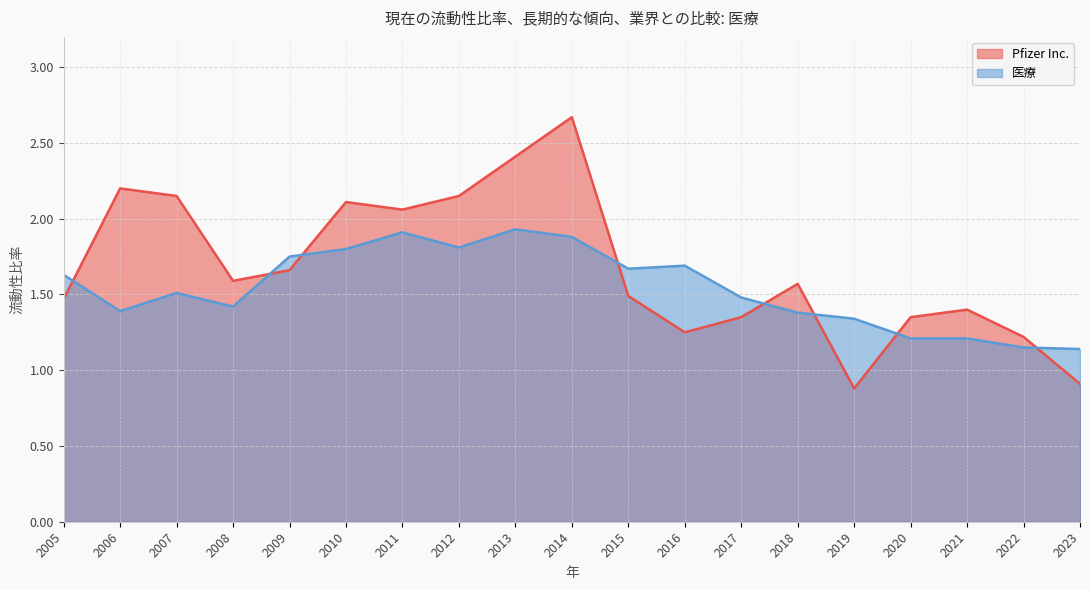

At 2006, list the series in order from smallest to largest.

医療, Pfizer Inc.